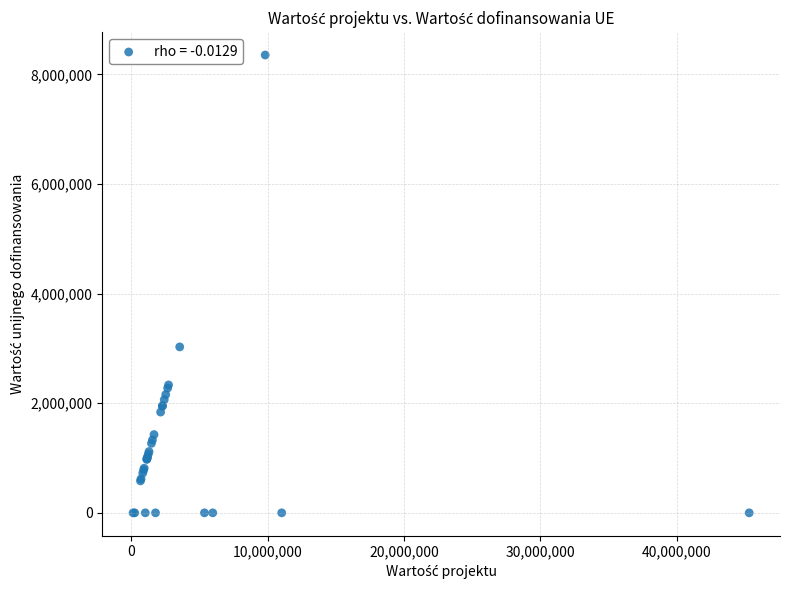

What Y value in the scatter plot is closest to 4177565?

3028400